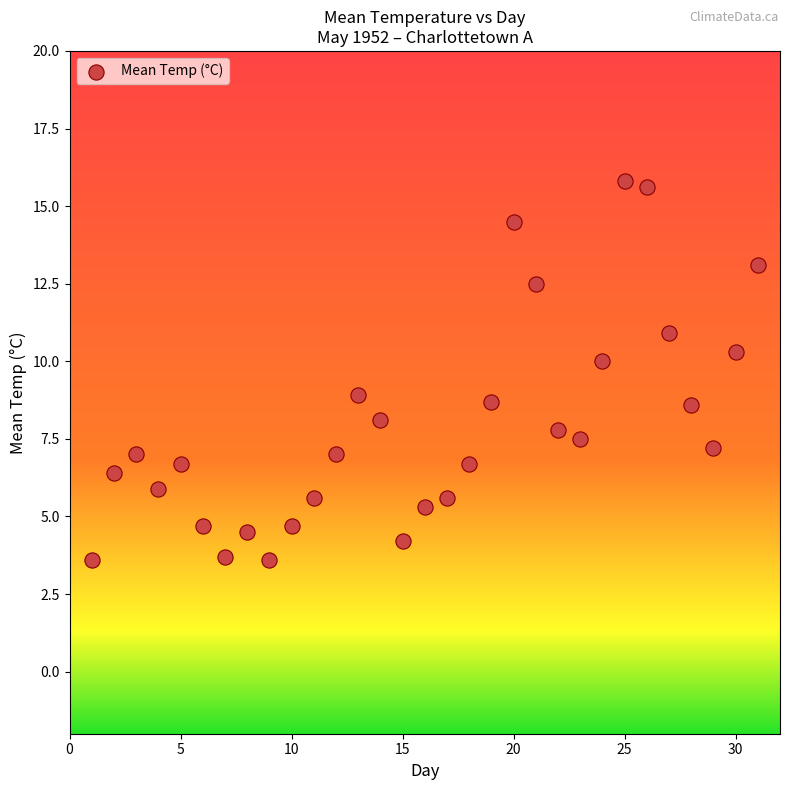

What is the range of X values (max minus min)?

30.0